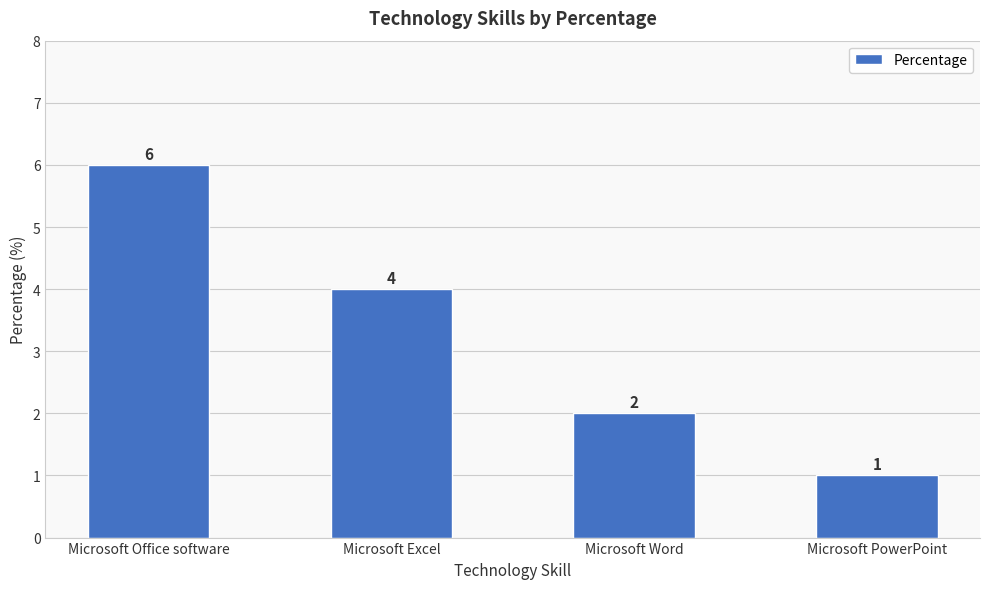

How many series are shown in this chart?

1